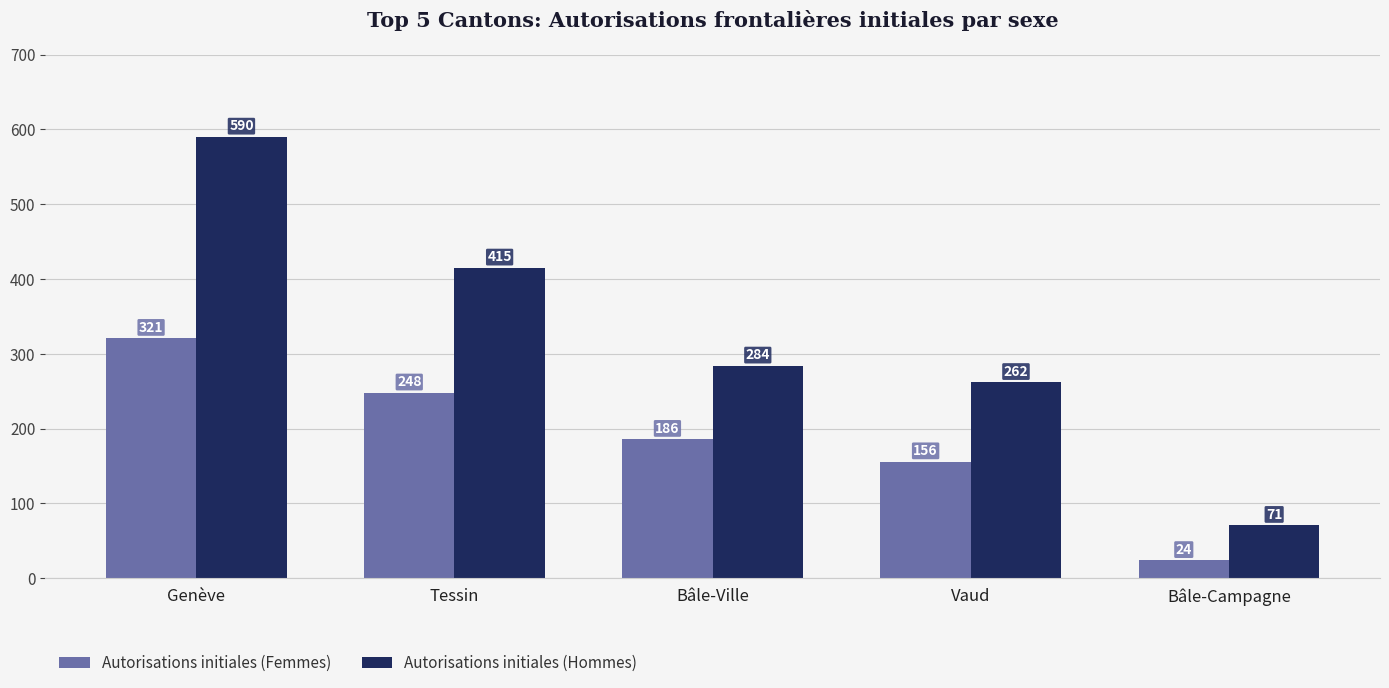

Are the bars horizontal?

No